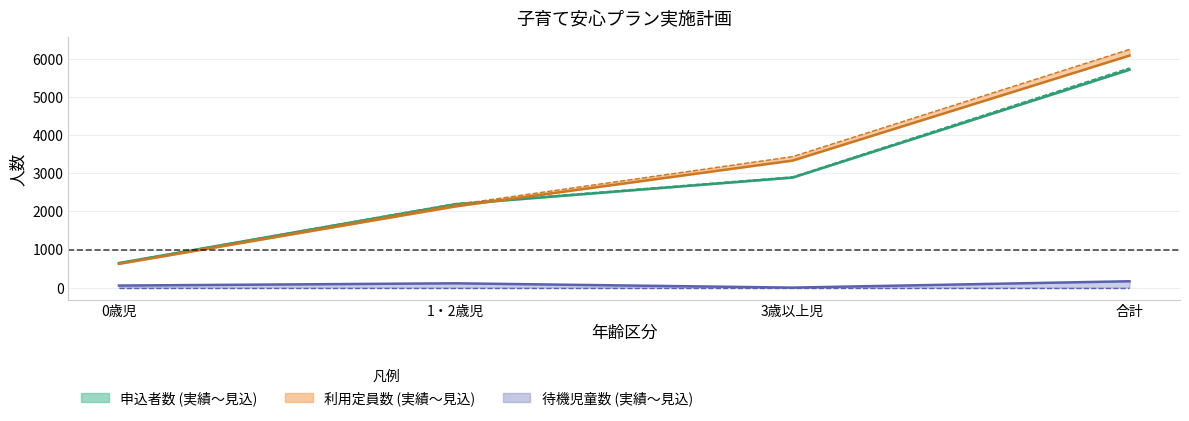

What is the sum of all 利用定員数_見込 values?

12504